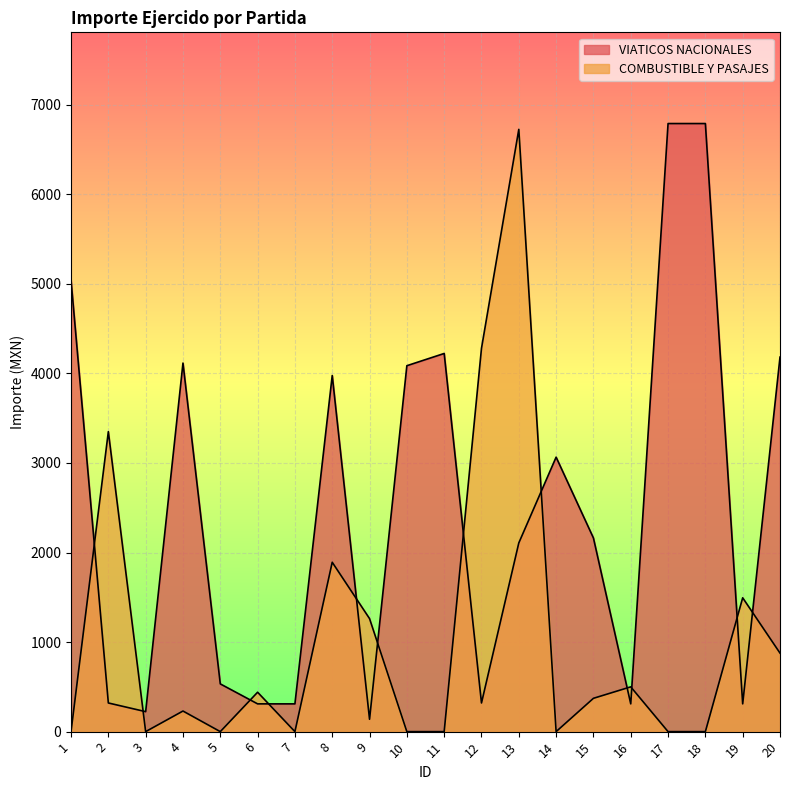

Between 3 and 14, which is larger?

14